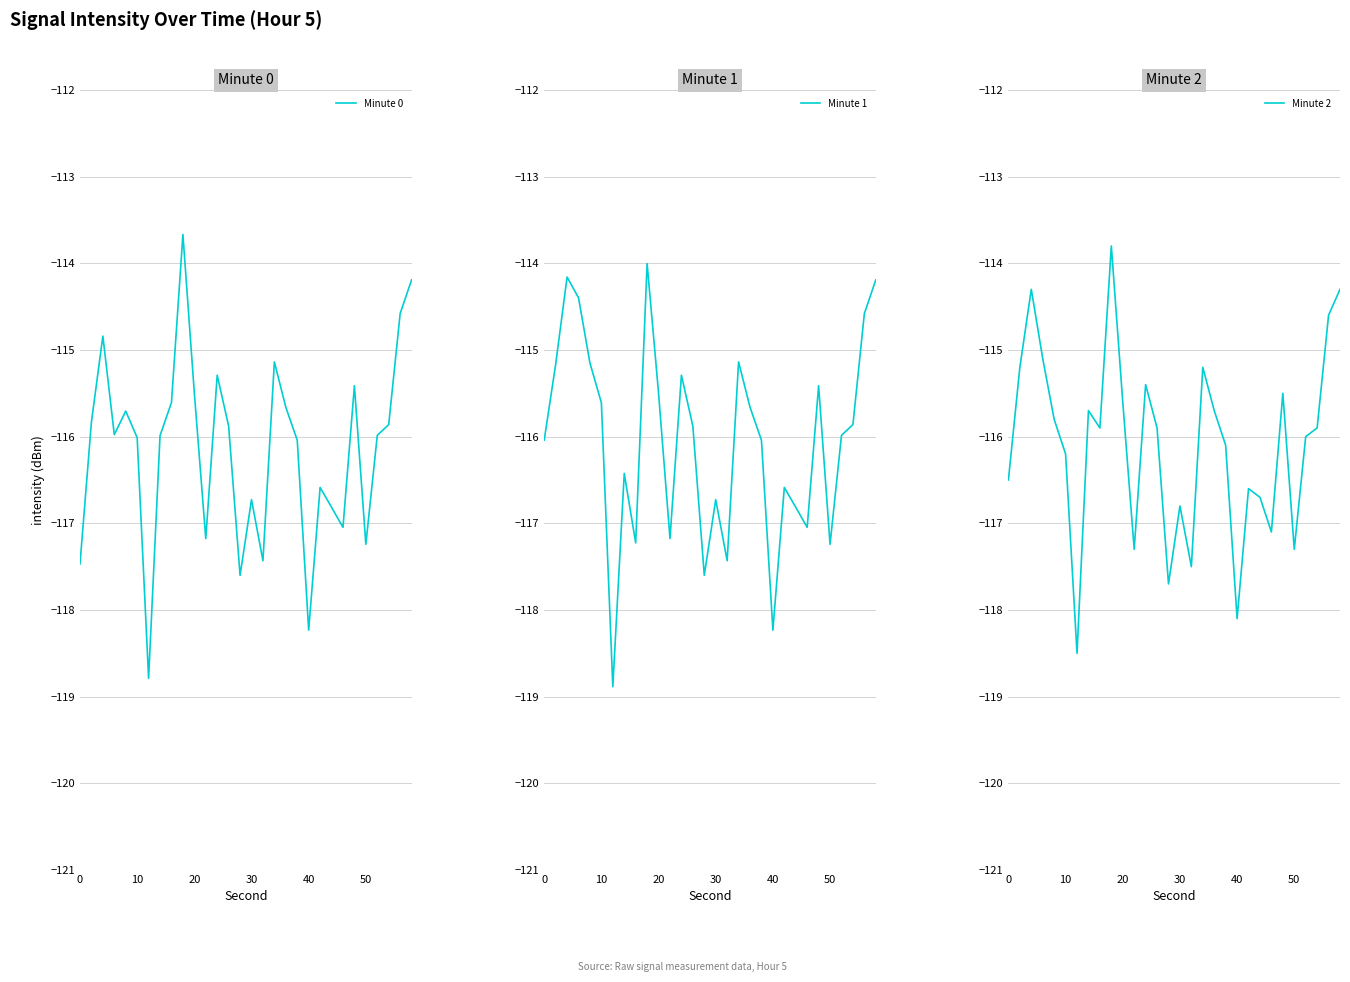

Which series ends up on top after the final intersection of Minute 0 and Minute 1?

Minute 0